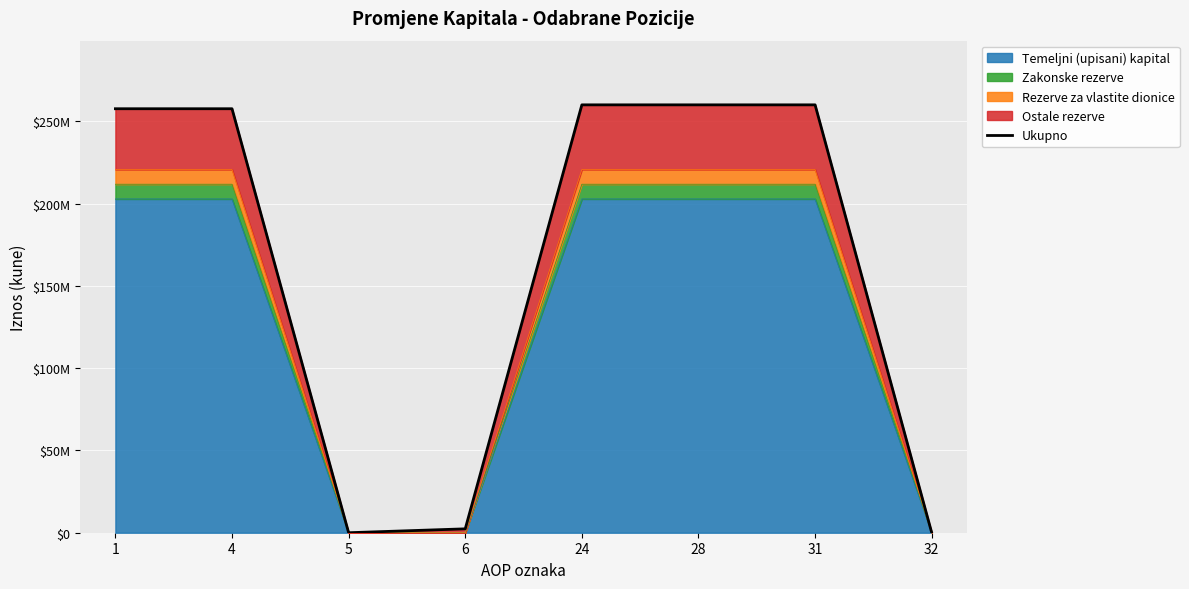

Which category has the lowest value across all series?

5